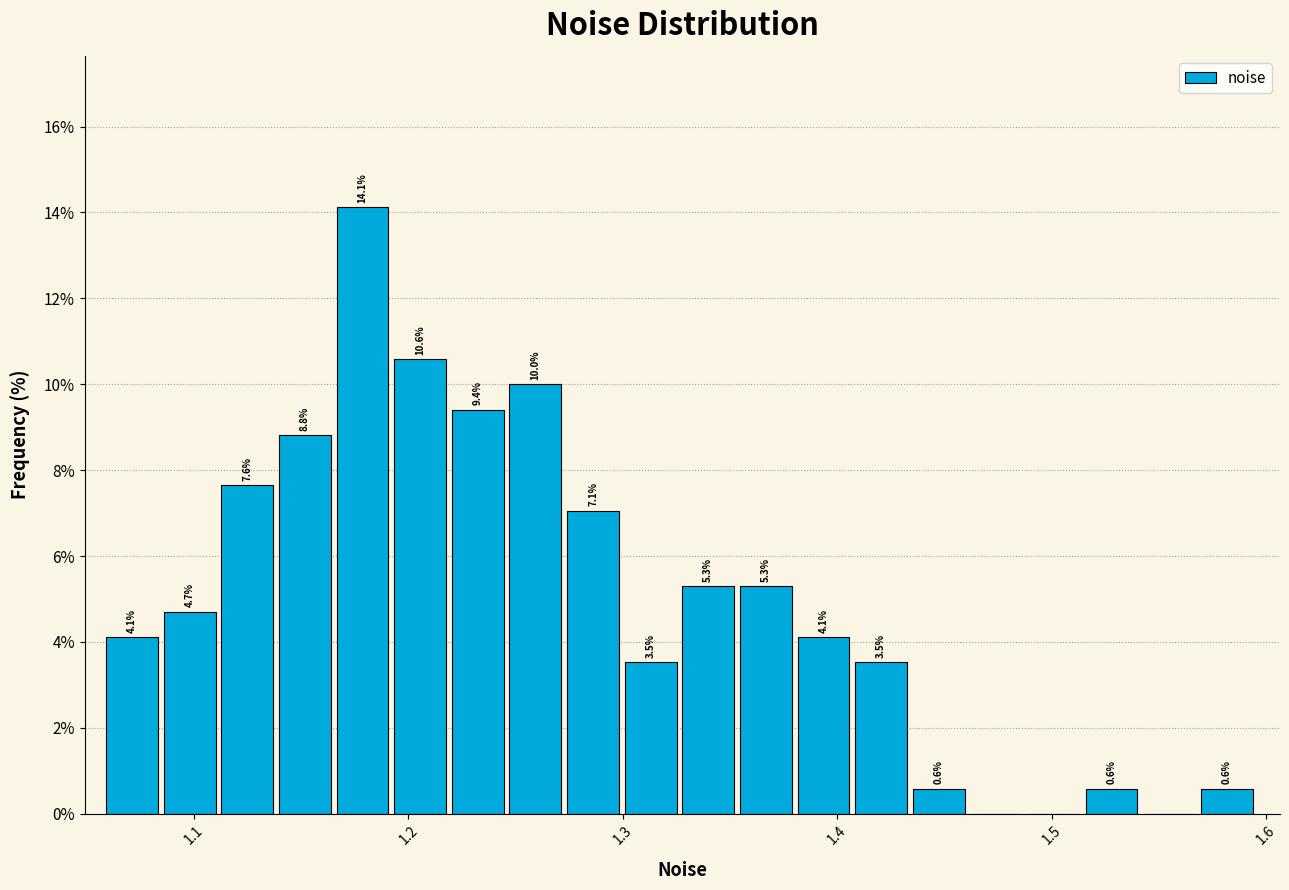

Read against the x-axis, roughly where is the centre of the tallest bar?

1.18